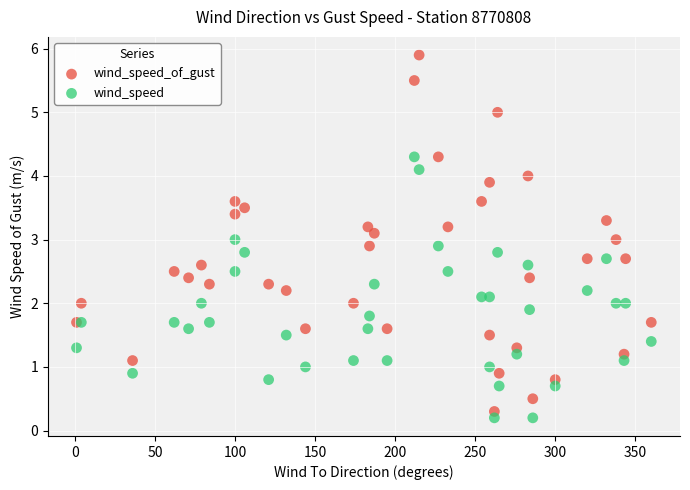

Which series reaches the maximum Y coordinate?

wind_speed_of_gust